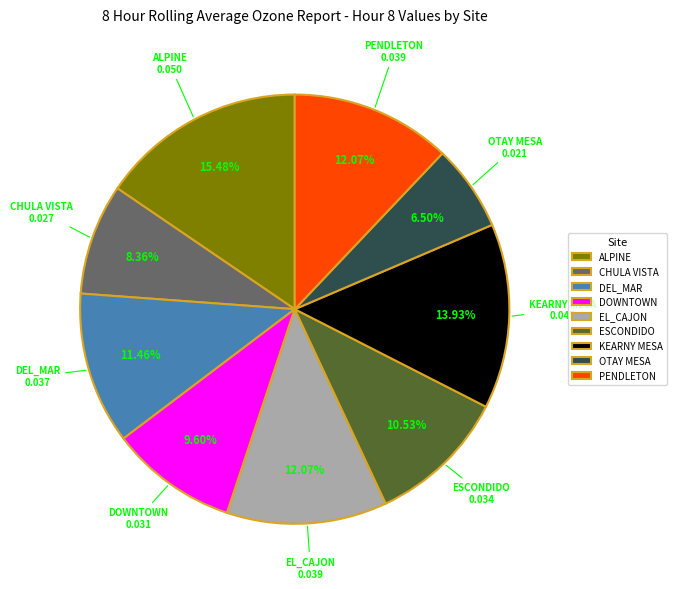

To the nearest percent, what is the difference between the largest and smallest slice percentages?

9%